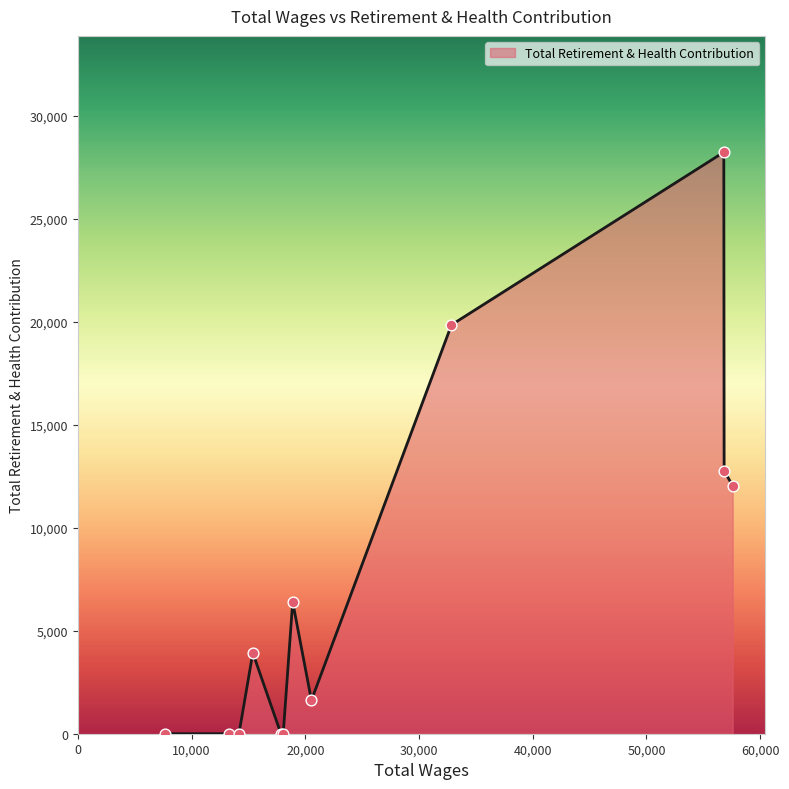

What is the greatest value displayed?

28242